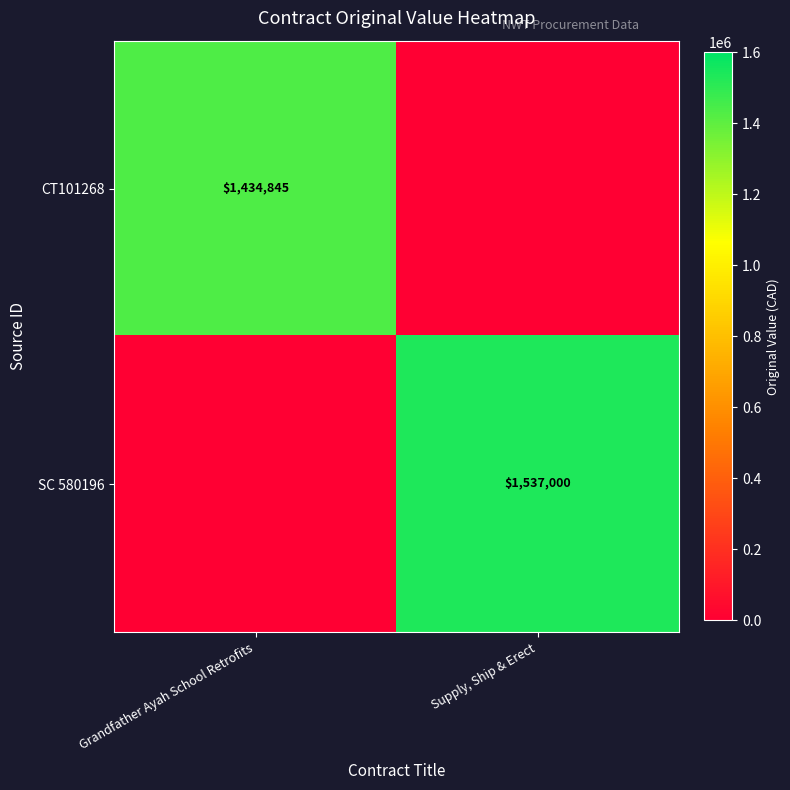

The CT101268 series shows 1434845 at Grandfather Ayah School Retrofits. True or false?

True